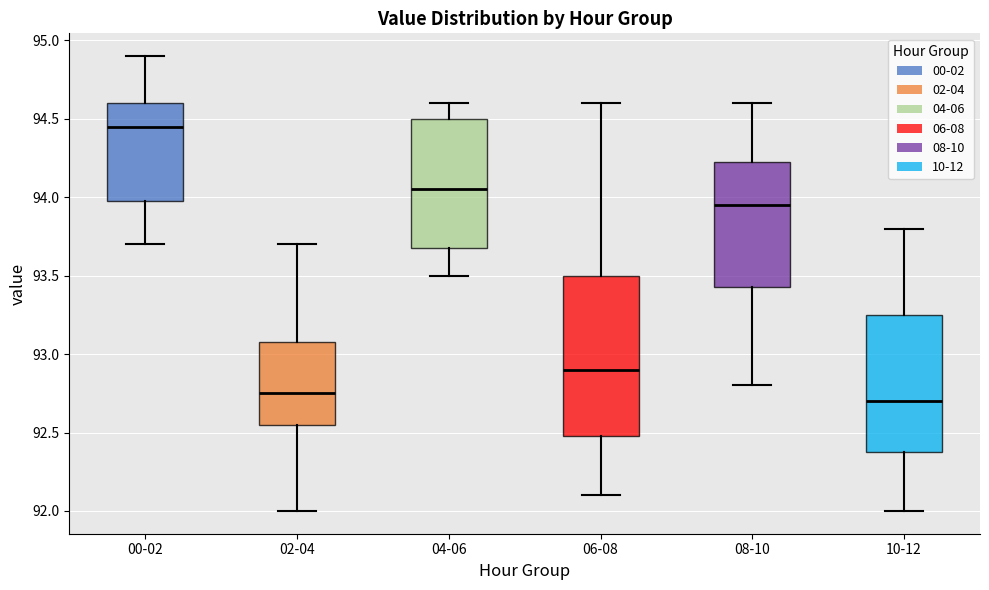

Which box has the lowest median line?

10-12